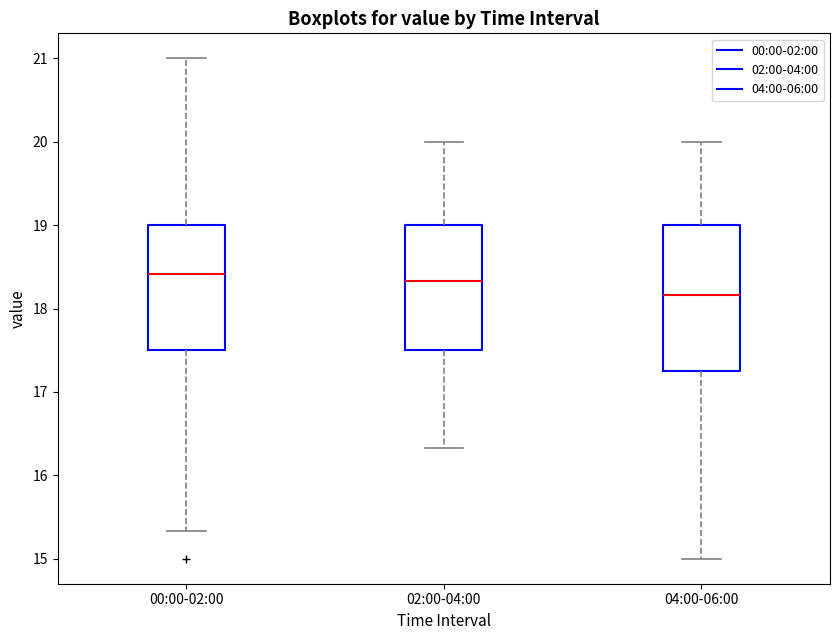

Reading left to right, transcribe this box plot: for each box, give where its median line is, the range the box spans, and where its two whiskers end, as read against the y-axis. The values are not printed on the chart, so give them approximately, as read against the axis.

00:00-02:00: median 18.4, box 17.5 to 19.0, whiskers 15.3 to 21.0
02:00-04:00: median 18.3, box 17.5 to 19.0, whiskers 16.3 to 20.0
04:00-06:00: median 18.2, box 17.2 to 19.0, whiskers 15.0 to 20.0